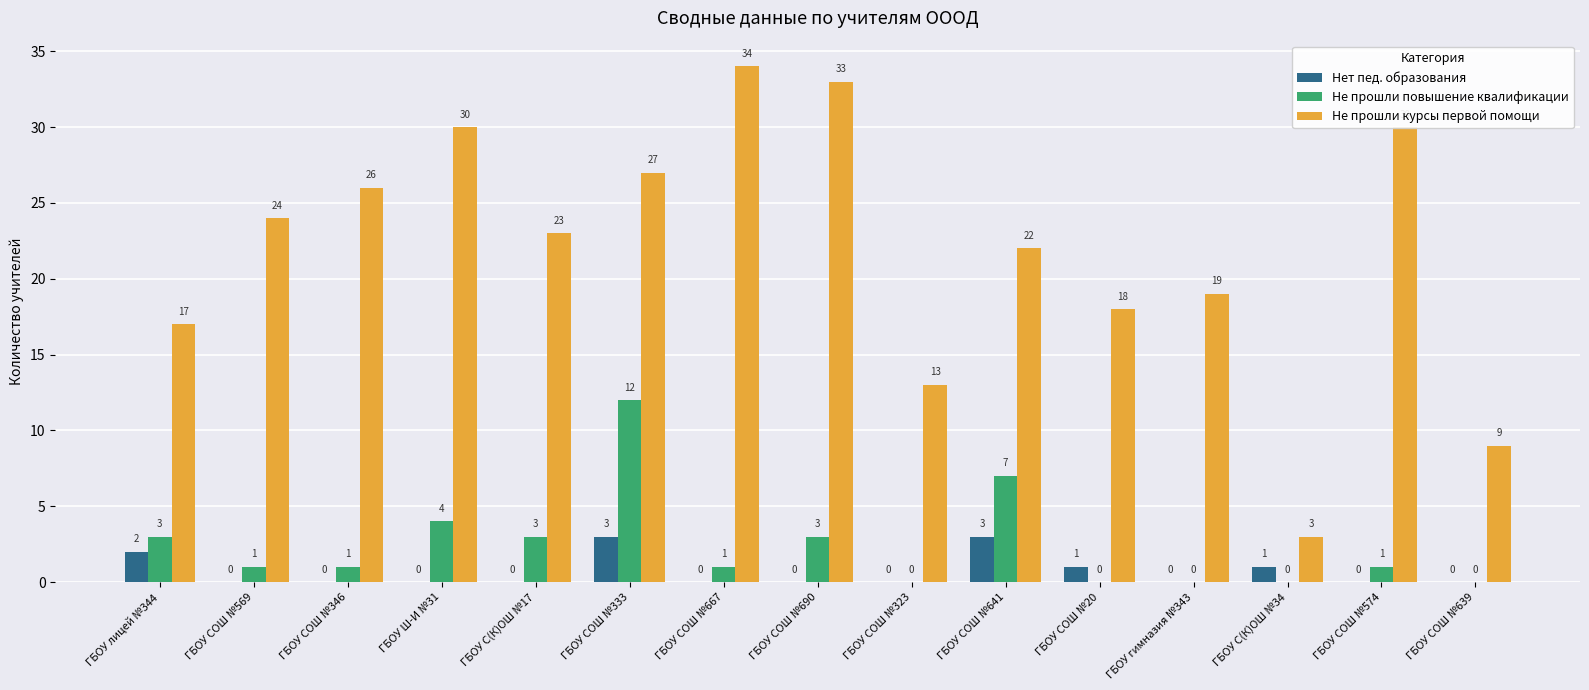

What is the sum of all Нет пед. образования values?

10